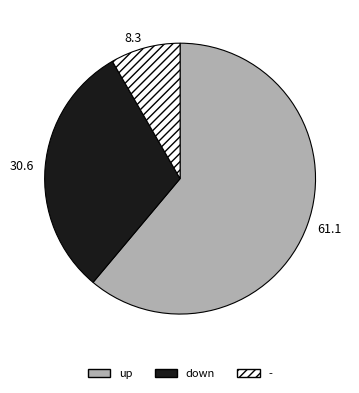

What is the ratio of the value at - to the value at down?

0.3